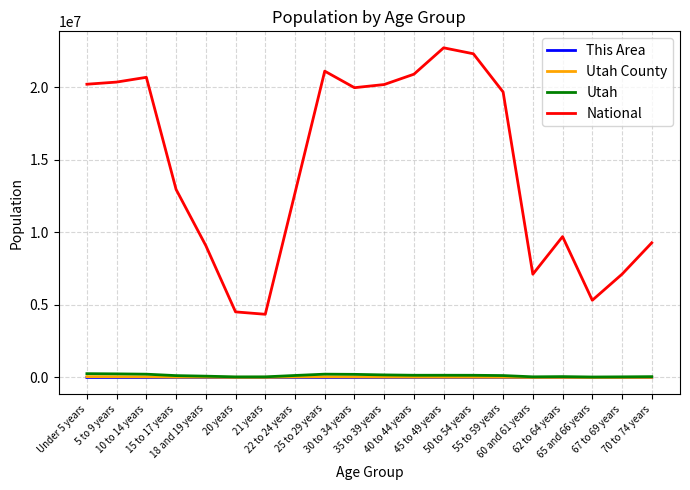

What position from the right is 25 to 29 years?

12